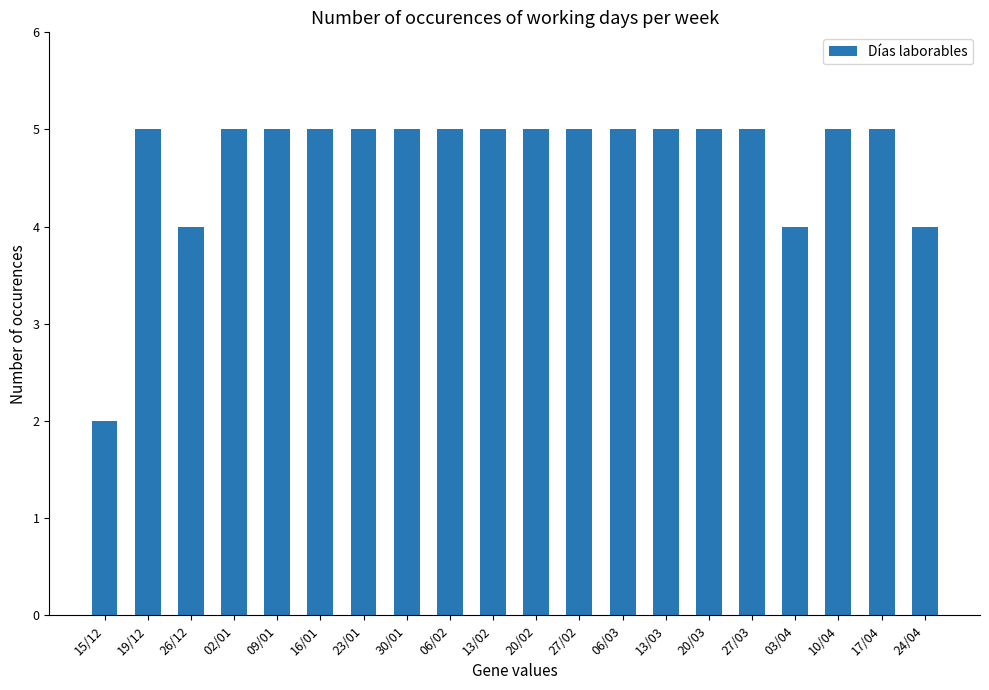

Does the chart contain any negative values?

No